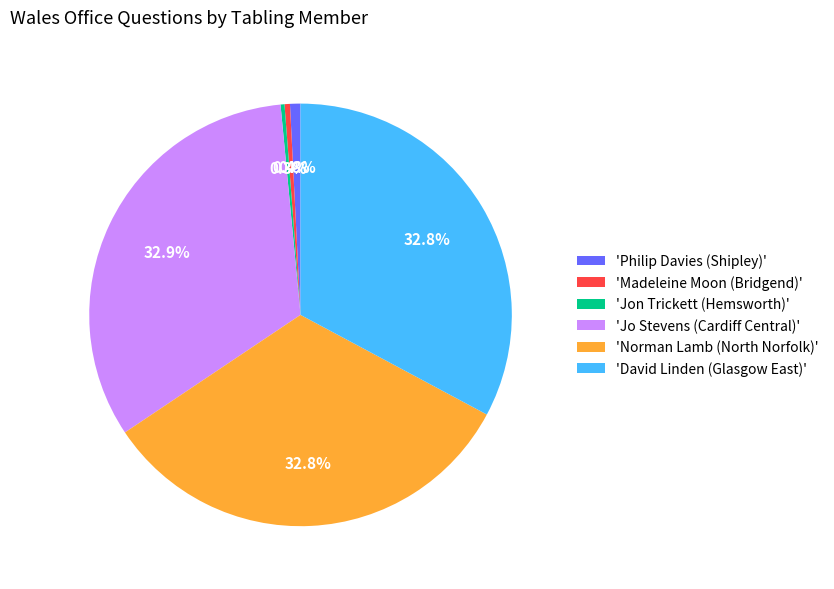

How many slices are in this pie chart?

6